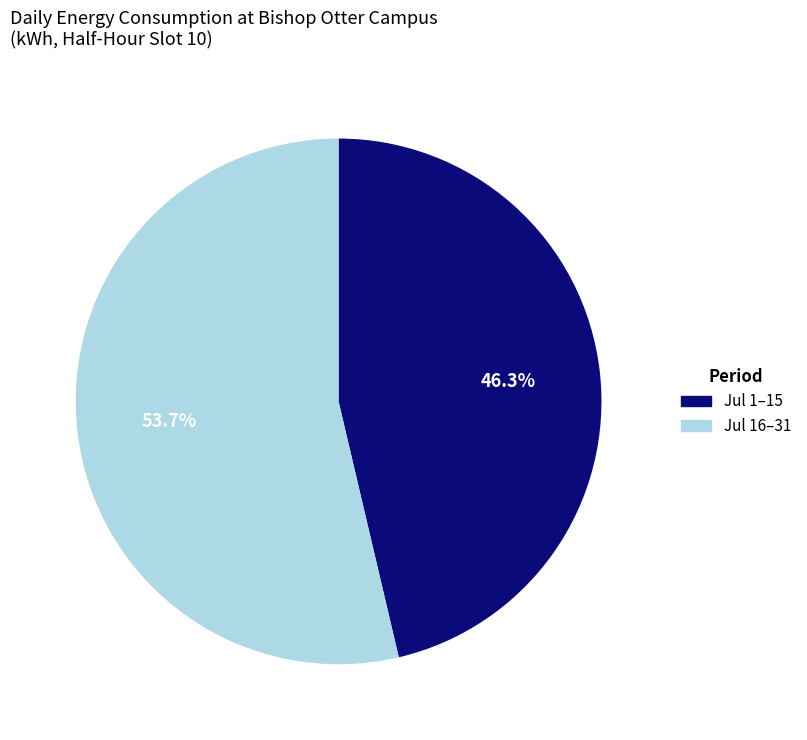

Is there any slice that represents more than half of the pie?

Yes